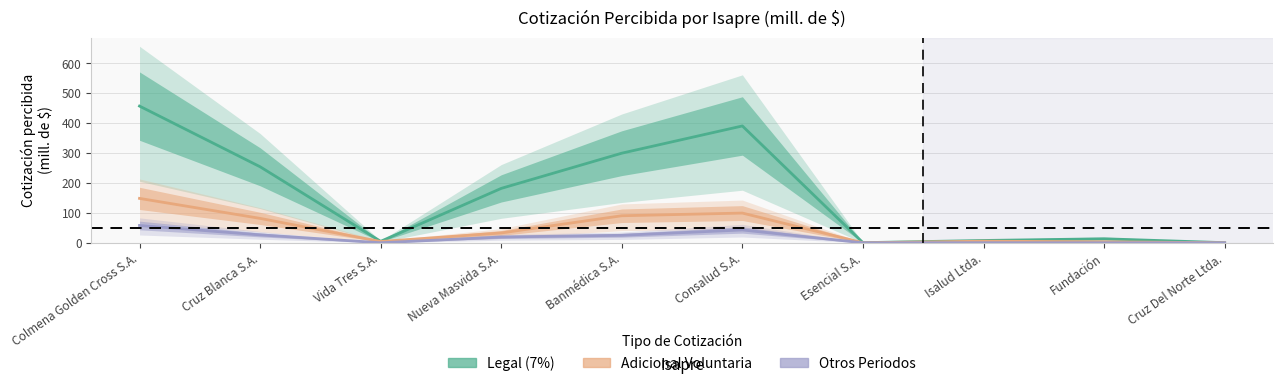

True or false: Otros Periodos and Adicional Voluntaria cross at least once.

False